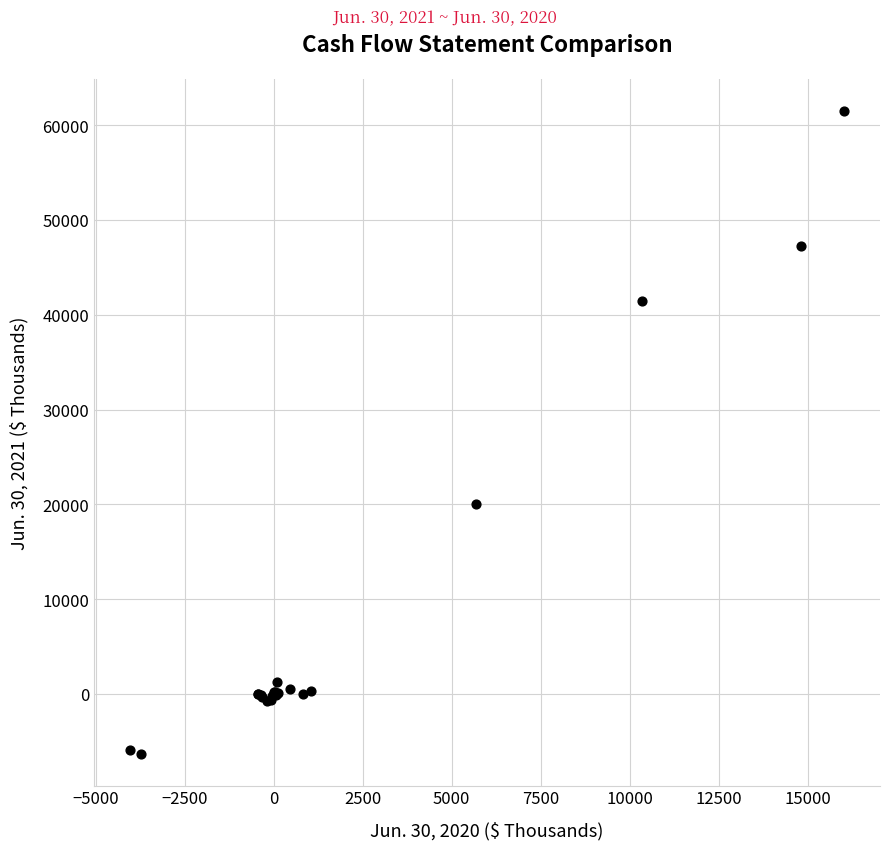

What Y value in the scatter plot is closest to 27621?

20099